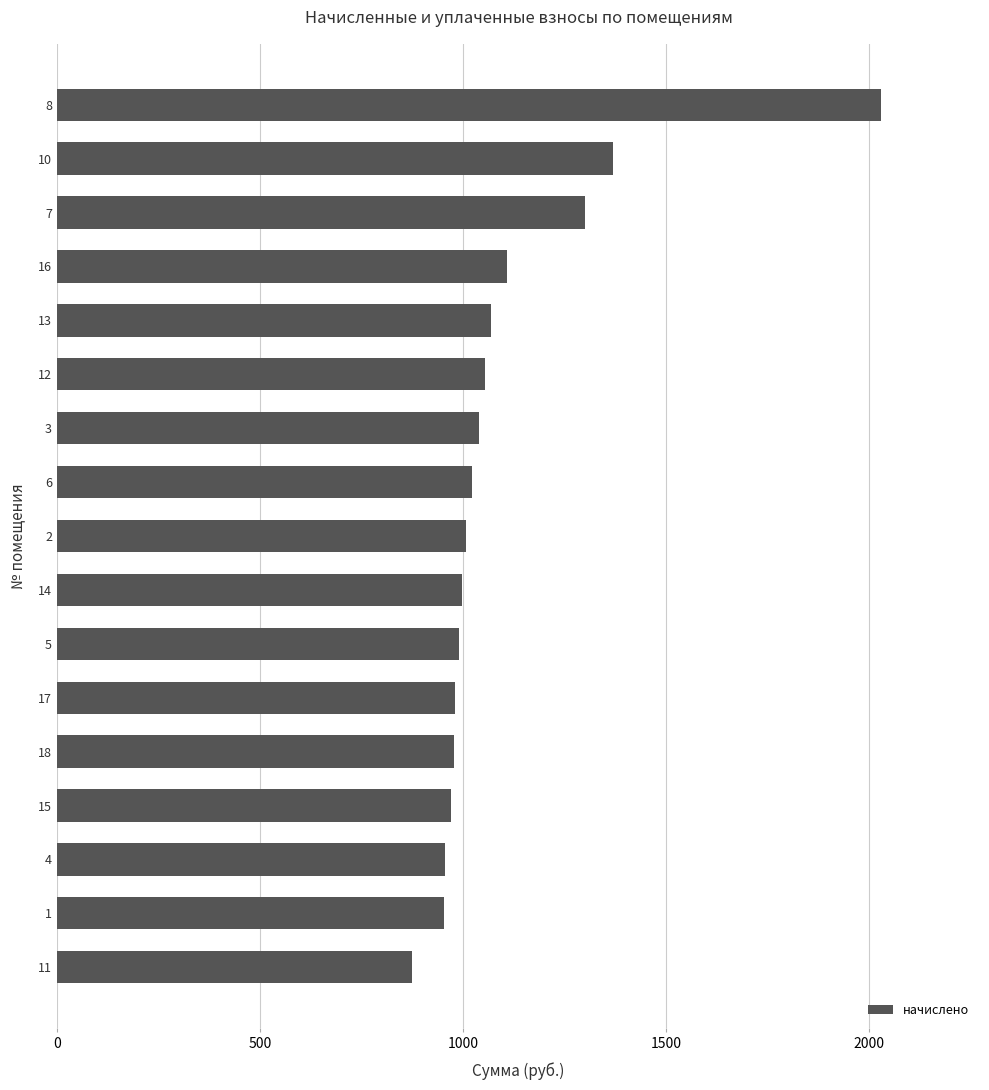

Between 2 and 16, which is larger?

16